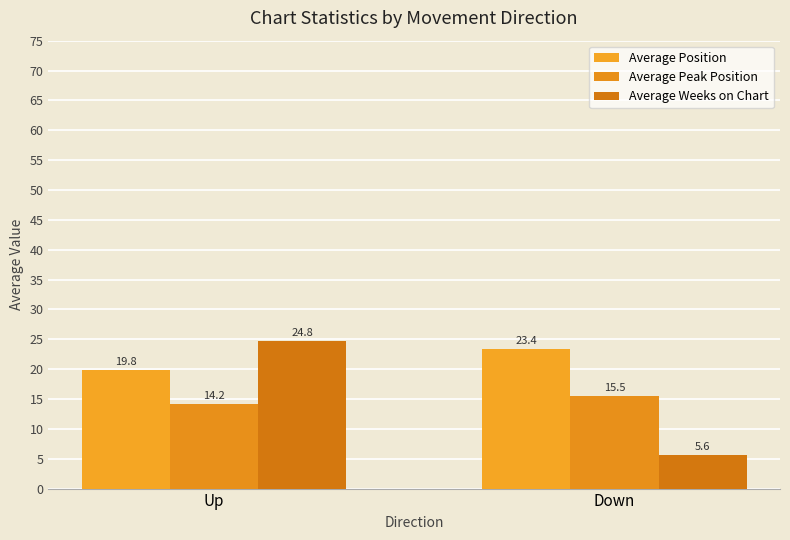

What is the average value of the Average Peak Position series?

14.9